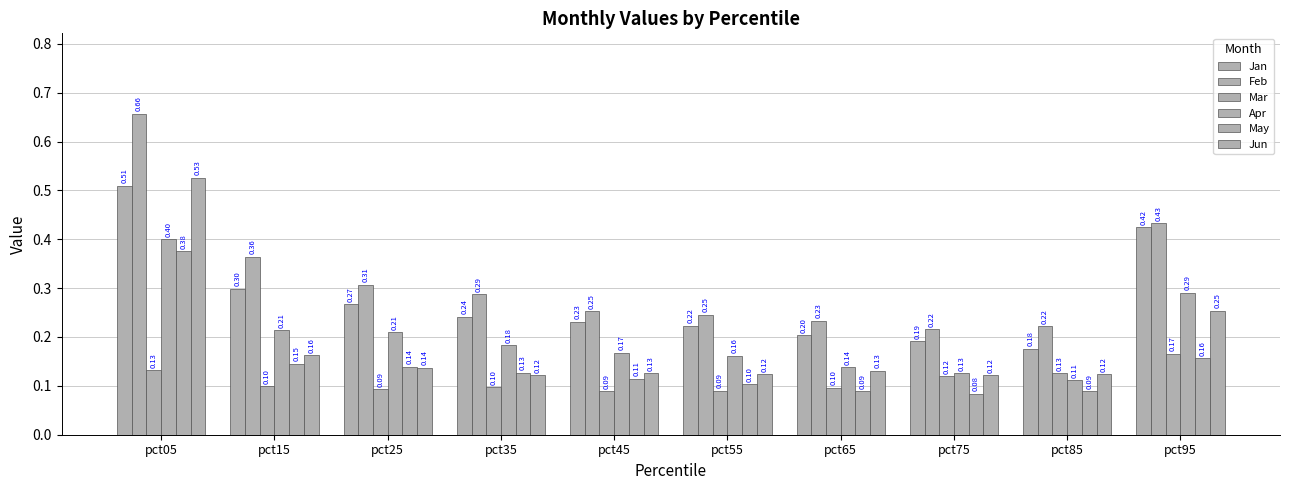

Reading right to left, what are all the values shown in this chart?

Jan: 0.4	0.2	0.2	0.2	0.2	0.2	0.2	0.3	0.3	0.5
Feb: 0.4	0.2	0.2	0.2	0.2	0.3	0.3	0.3	0.4	0.7
Mar: 0.2	0.1	0.1	0.1	0.1	0.1	0.1	0.1	0.1	0.1
Apr: 0.3	0.1	0.1	0.1	0.2	0.2	0.2	0.2	0.2	0.4
May: 0.2	0.1	0.1	0.1	0.1	0.1	0.1	0.1	0.1	0.4
Jun: 0.3	0.1	0.1	0.1	0.1	0.1	0.1	0.1	0.2	0.5